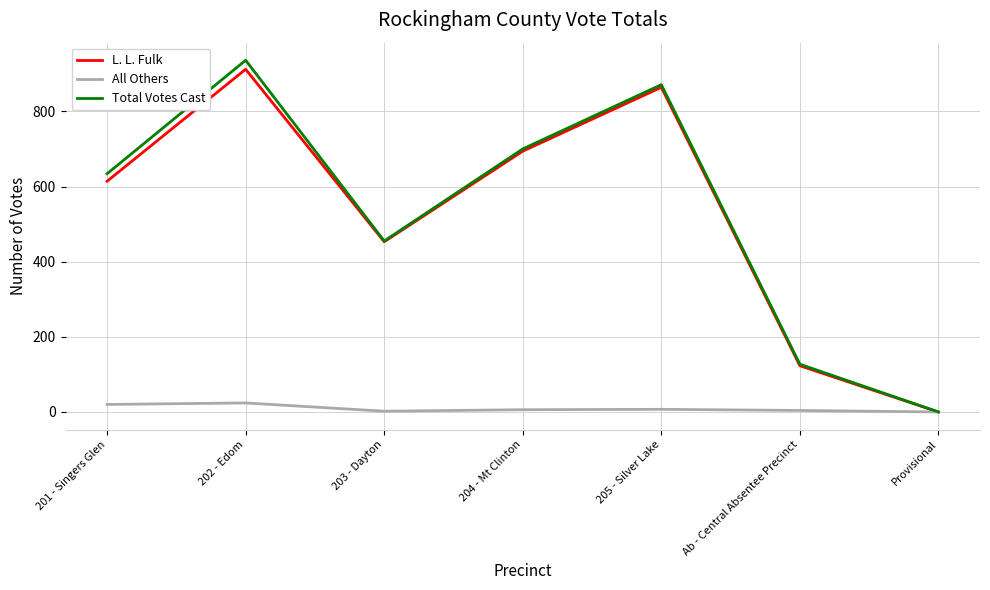

List the series in order of their peak value, highest first.

Total Votes Cast, L. L. Fulk, All Others